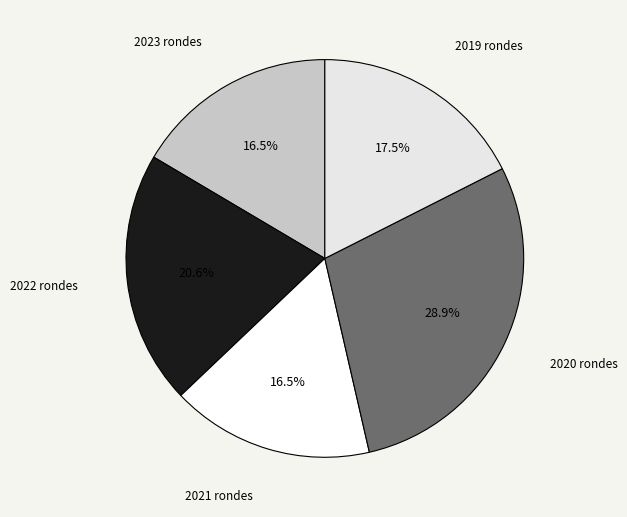

Combined, do 2022 rondes and 2019 rondes account for over 50%?

No